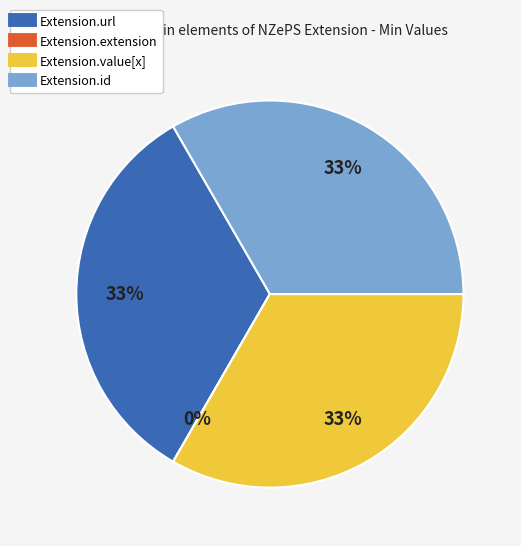

Which has a higher value, Extension.id or Extension.value[x]?

Extension.id